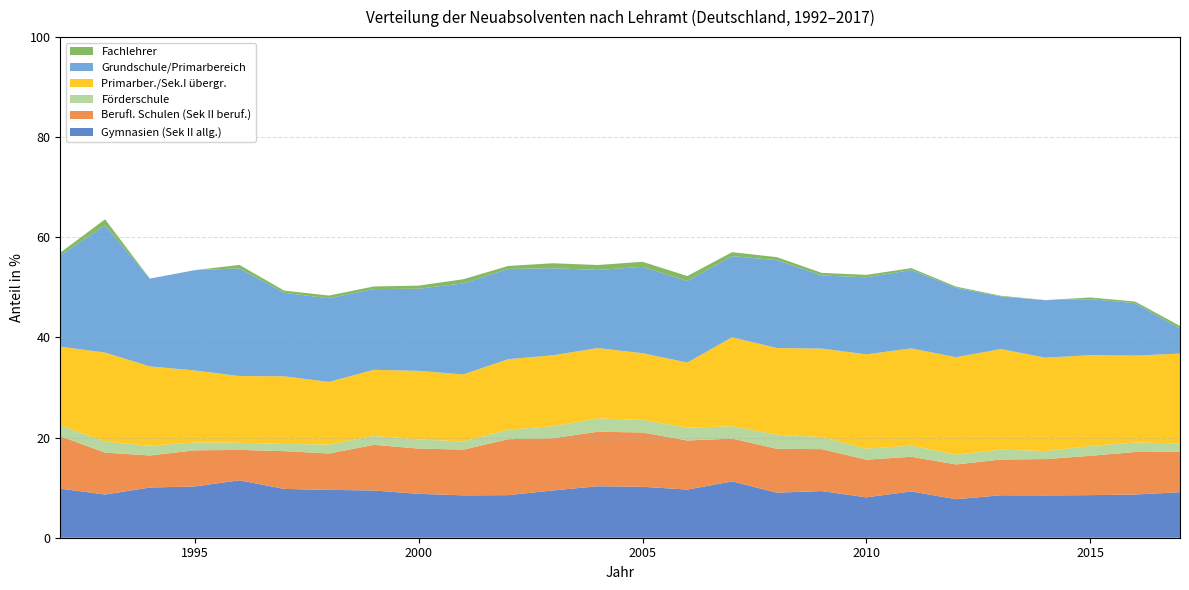

Reading left to right, what are all the values shown in this chart?

Gymnasien (Sek II allg.): 9.8	8.6	10.0	10.2	11.5	9.8	9.6	9.4	8.8	8.5	8.5	9.4	10.3	10.2	9.6	11.3	9.0	9.3	8.1	9.2	7.7	8.5	8.5	8.5	8.6	9.1
Berufl. Schulen (Sek II beruf.): 10.5	8.4	6.4	7.2	6.1	7.5	7.3	9.1	9.0	9.1	11.2	10.4	10.9	10.8	9.8	8.6	8.8	8.4	7.5	6.9	6.9	7.1	7.3	7.9	8.5	8.1
Förderschule: 2.2	2.2	1.9	1.6	1.4	1.4	1.8	1.8	1.8	1.6	1.9	2.4	2.7	2.5	2.6	2.5	2.8	2.4	2.2	2.2	2.0	2.0	1.6	1.9	1.9	1.7
Primarber./Sek.I übergr.: 15.7	17.8	15.9	14.4	13.3	13.5	12.5	13.2	13.7	13.4	14.1	14.2	14.1	13.3	13.0	17.8	17.3	17.7	18.8	19.4	19.5	20.1	18.6	18.2	17.4	17.9
Grundschule/Primarbereich: 18.2	25.4	17.5	20.0	21.5	16.7	16.7	16.1	16.4	18.2	18.0	17.4	15.6	17.2	16.3	16.2	17.5	14.6	15.4	15.6	13.9	10.5	11.5	11.2	10.5	5.0
Fachlehrer: 0.5	1.2	0.0	0.0	0.7	0.4	0.5	0.5	0.6	0.8	0.6	1.0	1.0	1.0	1.0	0.8	0.6	0.5	0.5	0.4	0.2	0.1	0.0	0.3	0.3	0.5